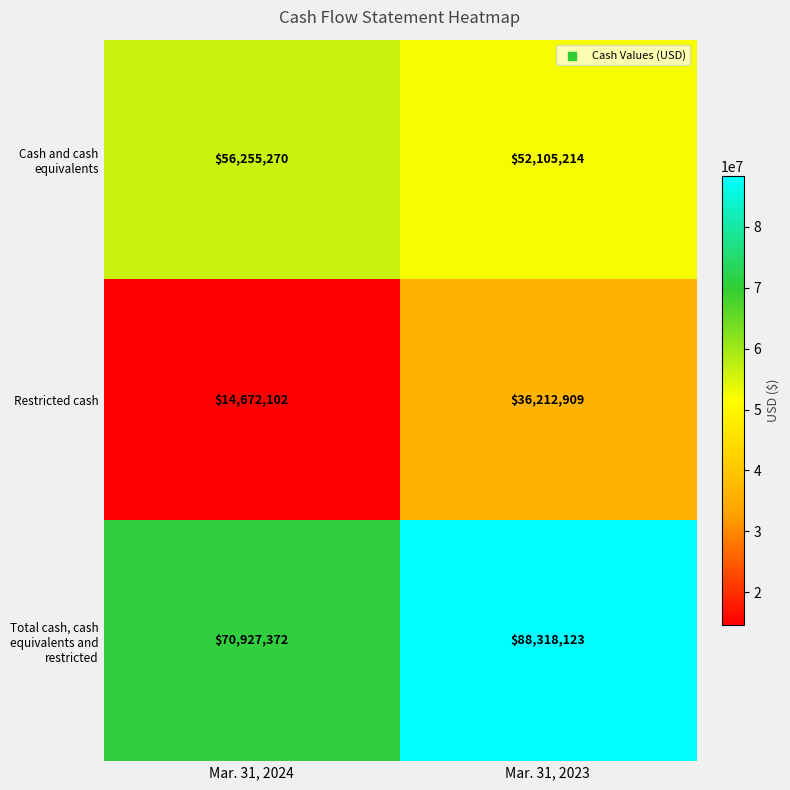

Which series has the widest spread of values?

Restricted cash